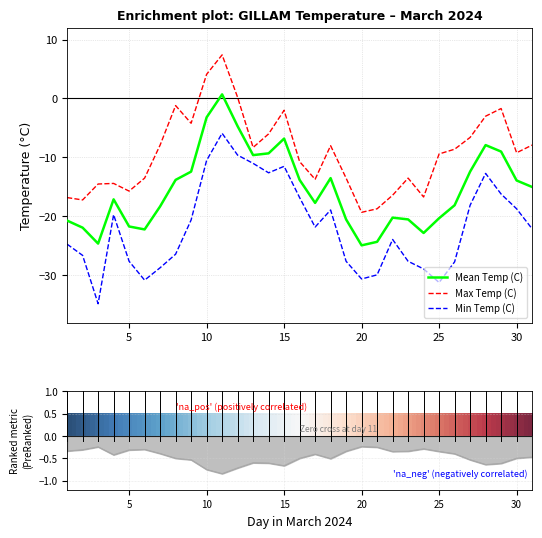

How many lines are shown in the chart?

3